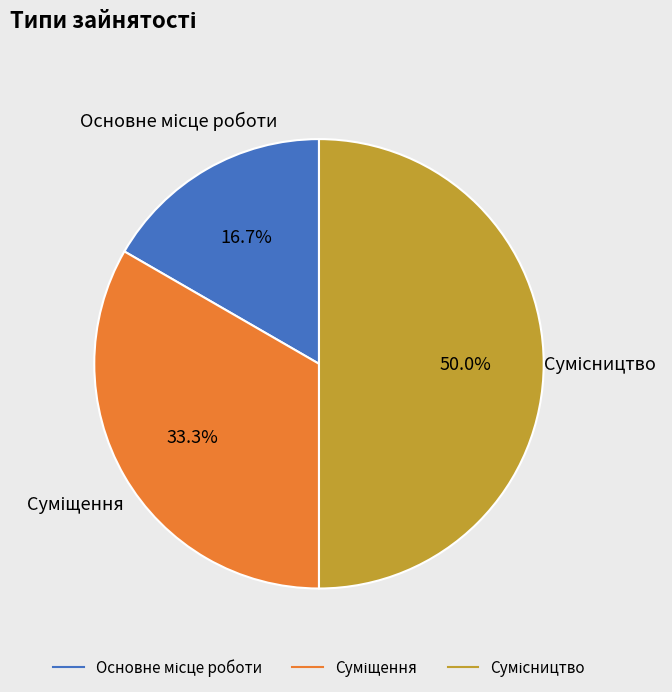

How many slices are in this pie chart?

3